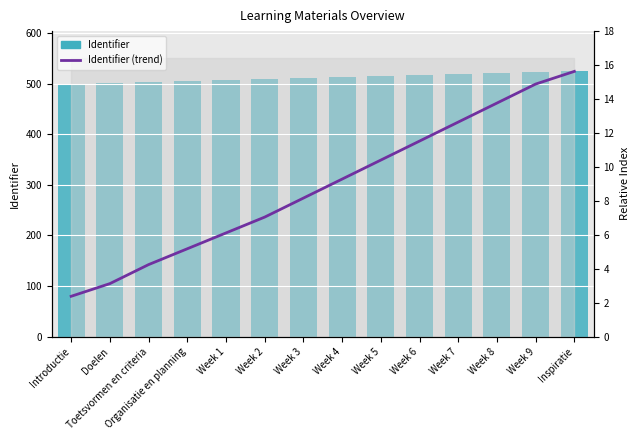

The value of Identifier at Week 6 is 517.0. True or false?

True